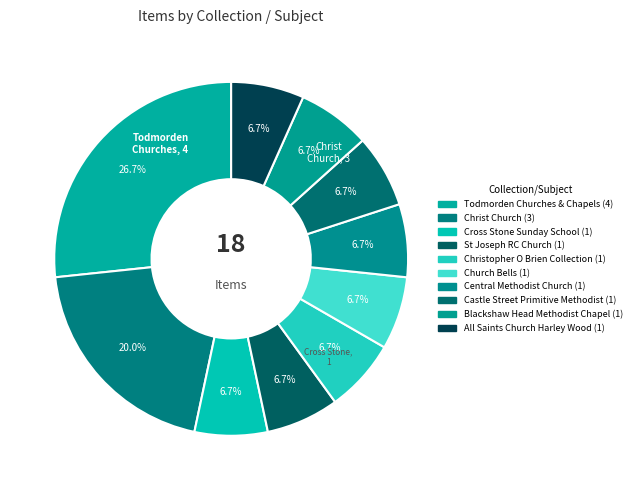

Is Central Methodist Church the majority of the pie?

No